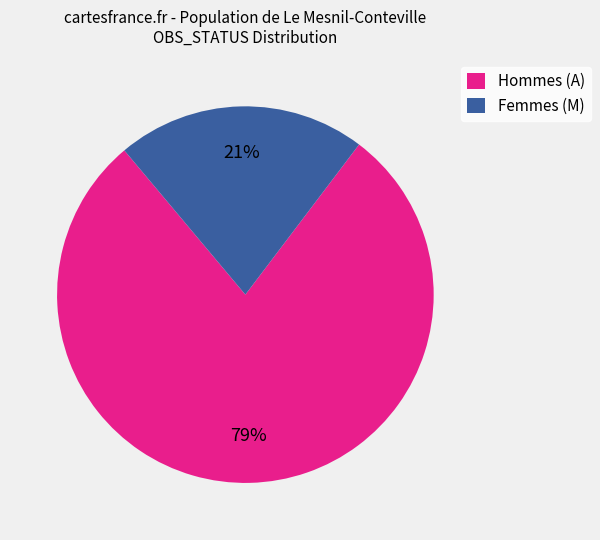

The Femmes (M) slice represents 28% of the pie. True or false?

False